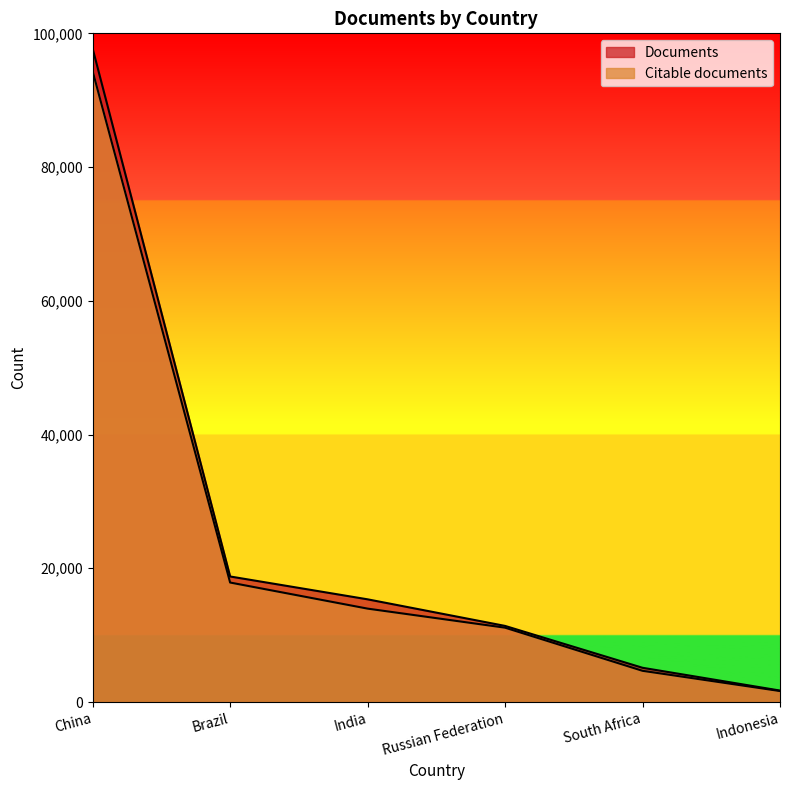

Is the value of Documents at Brazil greater than the value of Citable documents at South Africa?

Yes